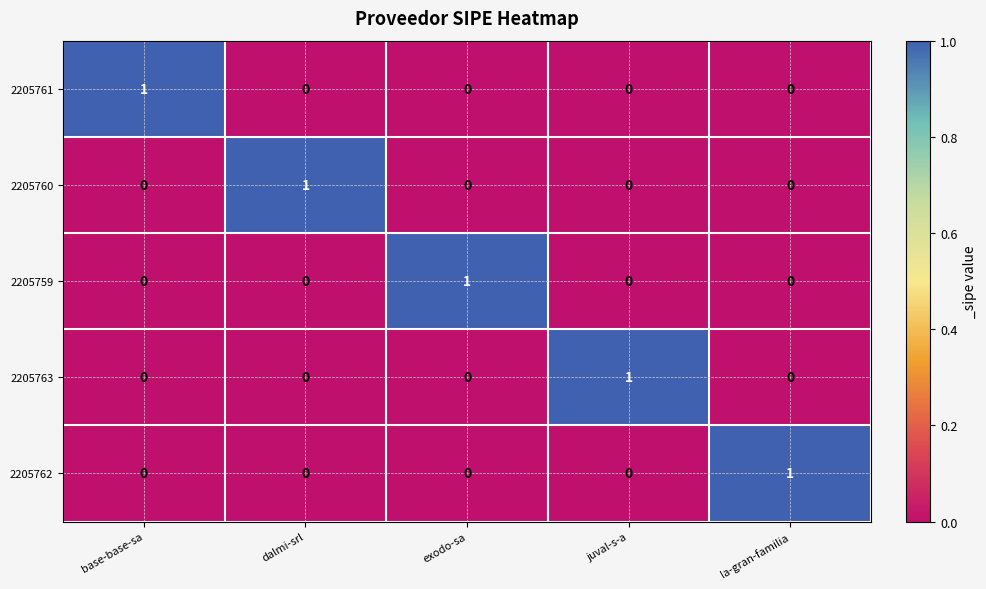

Count the 2205759 values in the range 0 to 1.

5